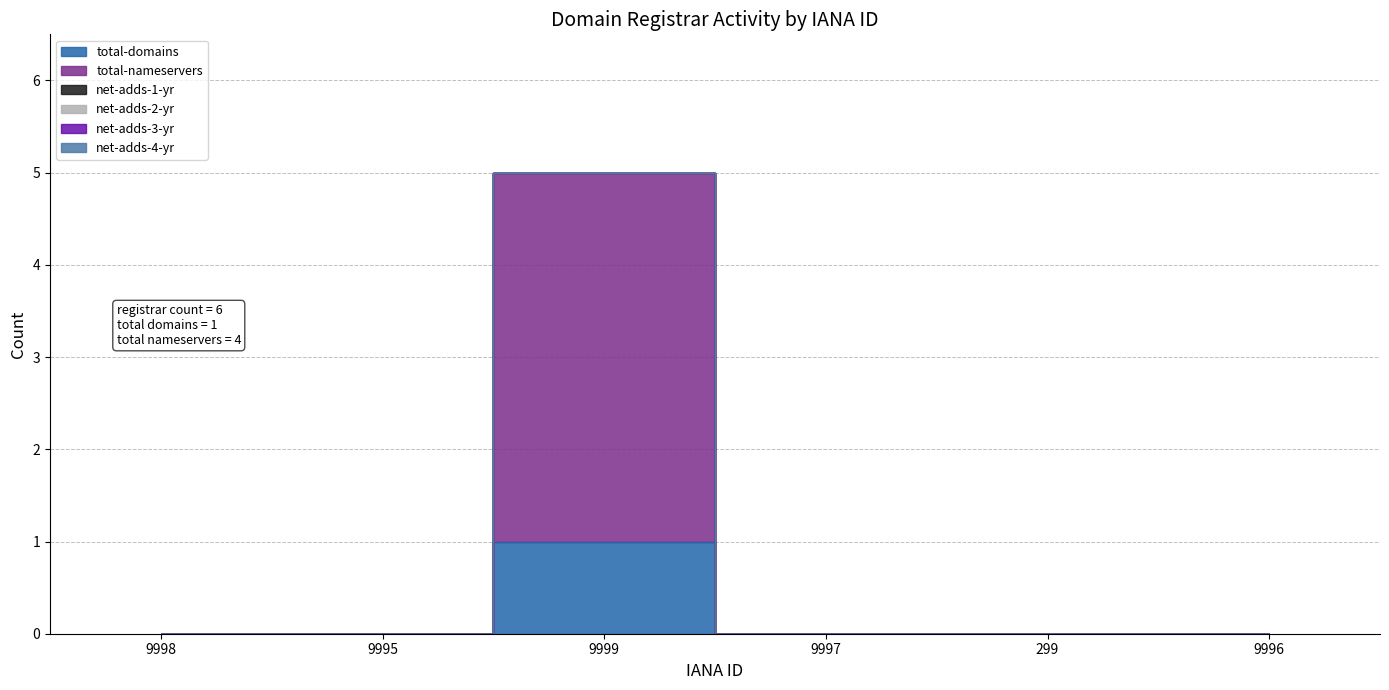

Reading left to right, list all the values displayed in this chart.

total-domains: 0	0	1	0	0	0
total-nameservers: 0	0	4	0	0	0
net-adds-1-yr: 0	0	0	0	0	0
net-adds-2-yr: 0	0	0	0	0	0
net-adds-3-yr: 0	0	0	0	0	0
net-adds-4-yr: 0	0	0	0	0	0